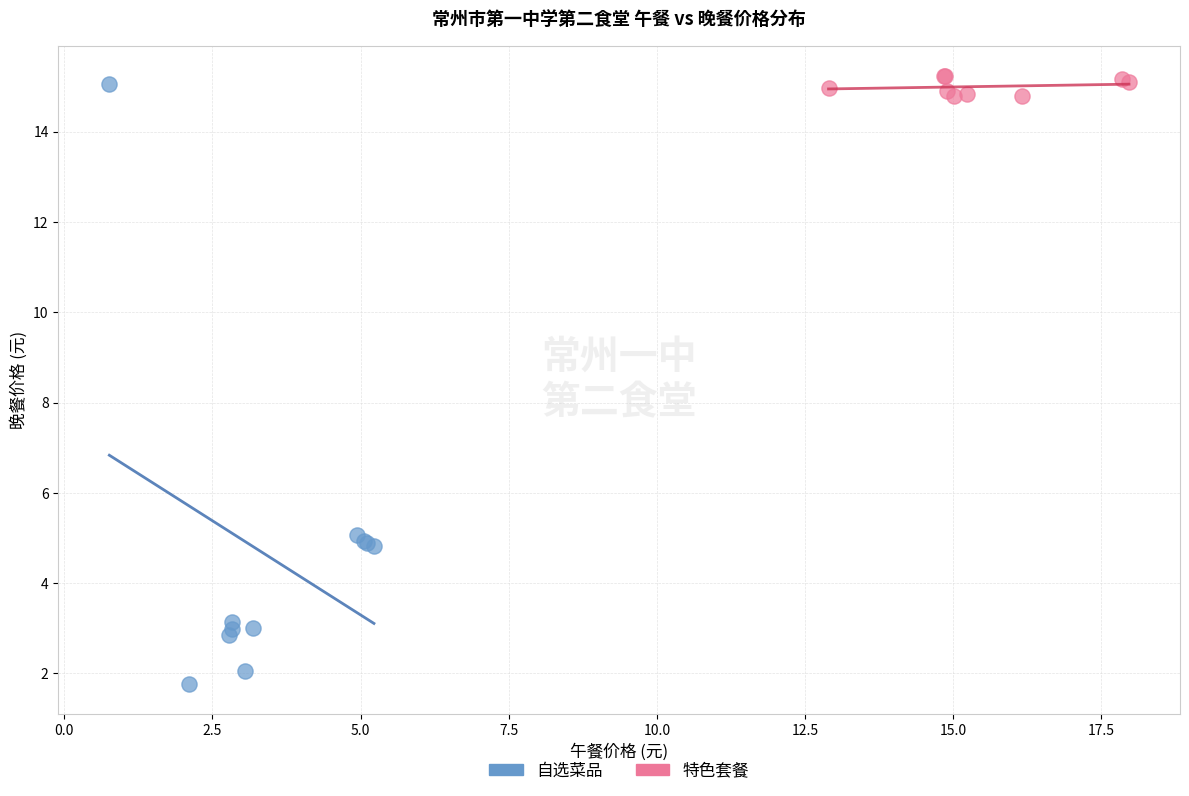

Which series contains the lowest Y value?

自选菜品